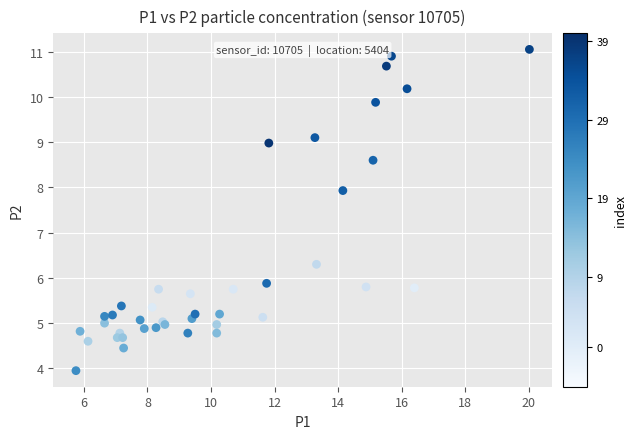

What Y value in the scatter plot is closest to 7?

6.3